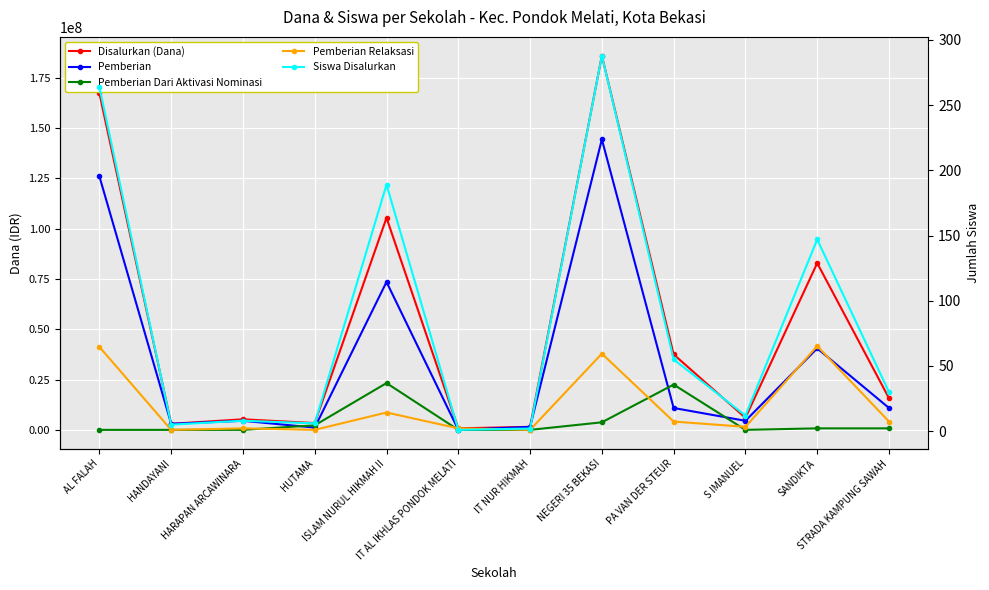

Where do Siswa Disalurkan and Pemberian first cross each other?

ISLAM NURUL HIKMAH II and IT AL IKHLAS PONDOK MELATI